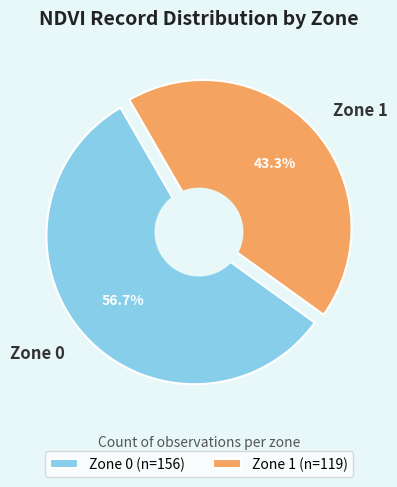

To the nearest percent, what is the difference between the Zone 1 and Zone 0 slice percentages?

13%